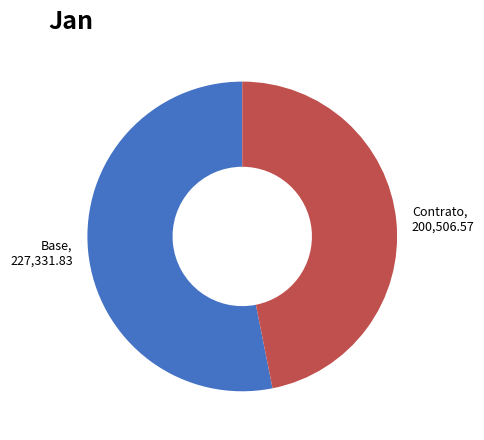

True or false: Base accounts for 53% of the total.

True